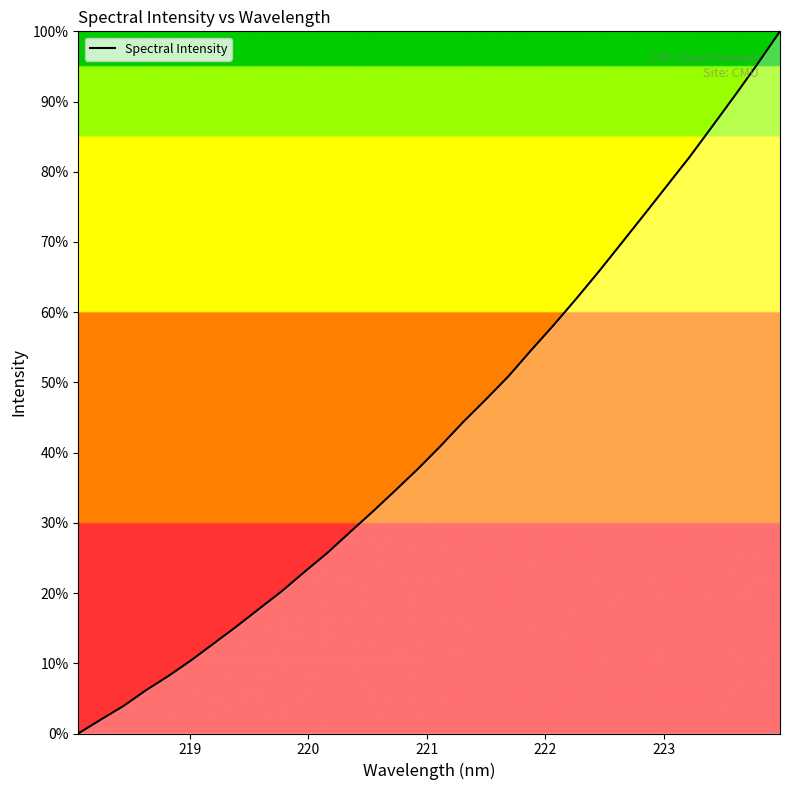

What is the difference between the maximum and minimum values?

100.0